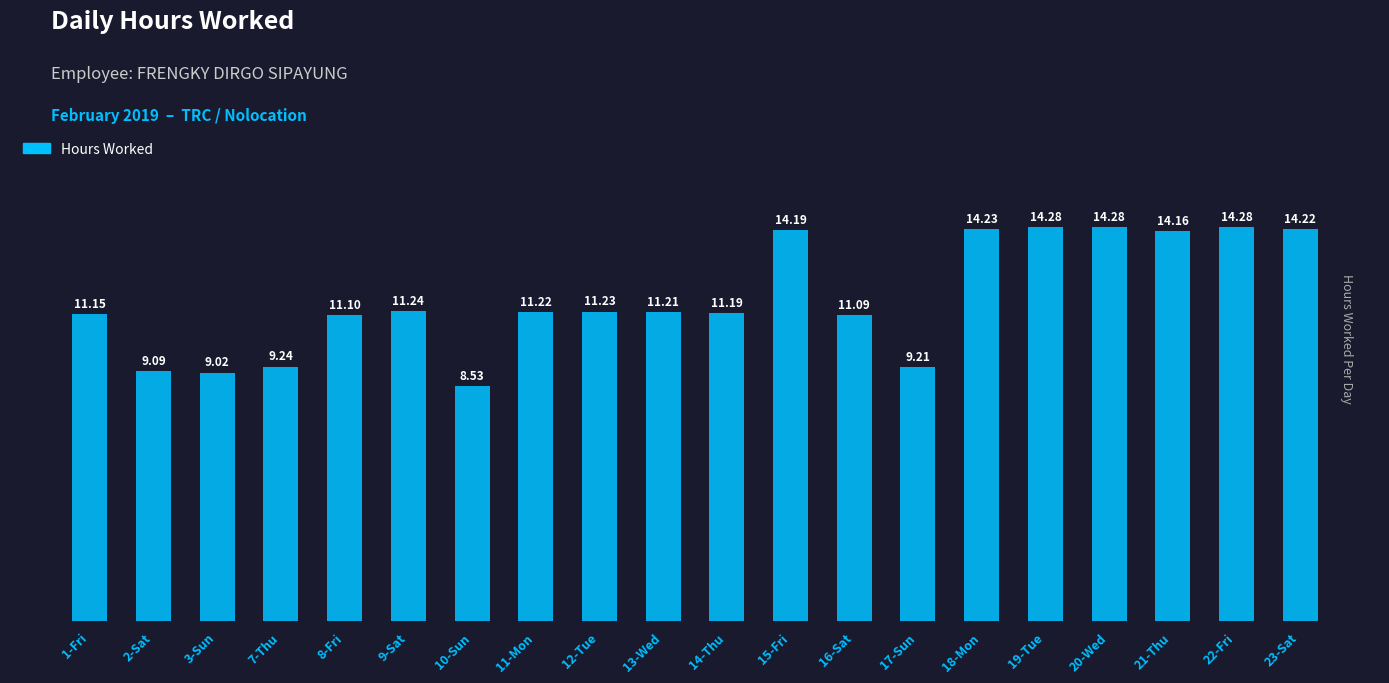

Approximately how many times larger is the value at 16-Sat compared to 12-Tue?

1.0